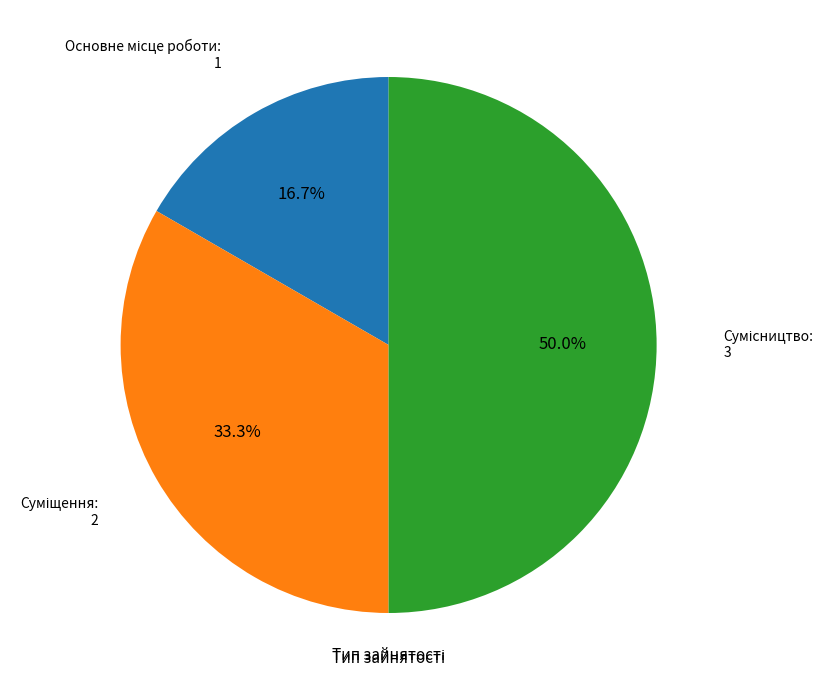

How many slices are in this pie chart?

3